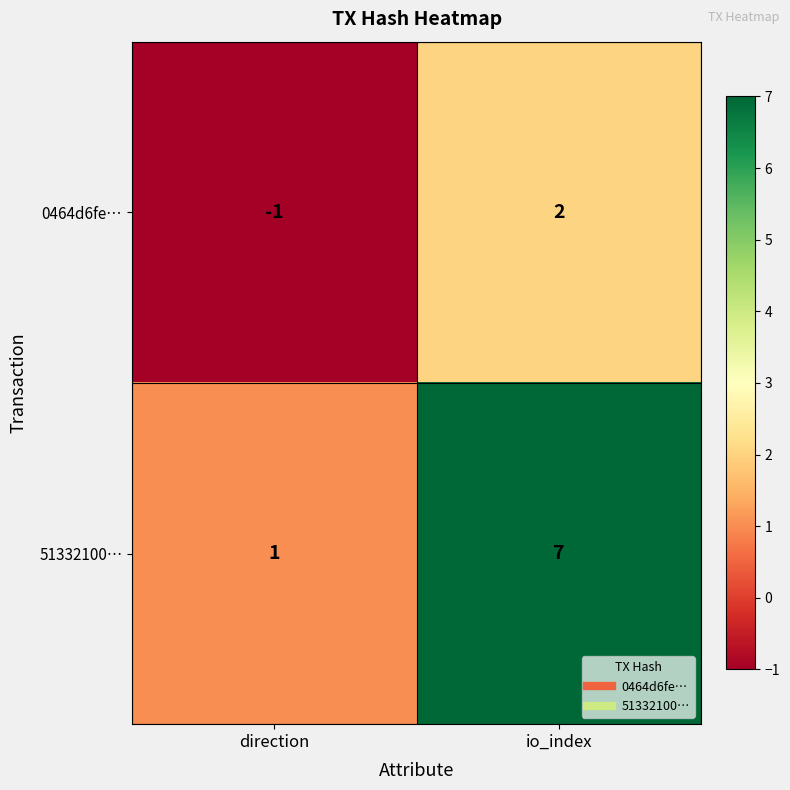

How many series are shown in this chart?

2